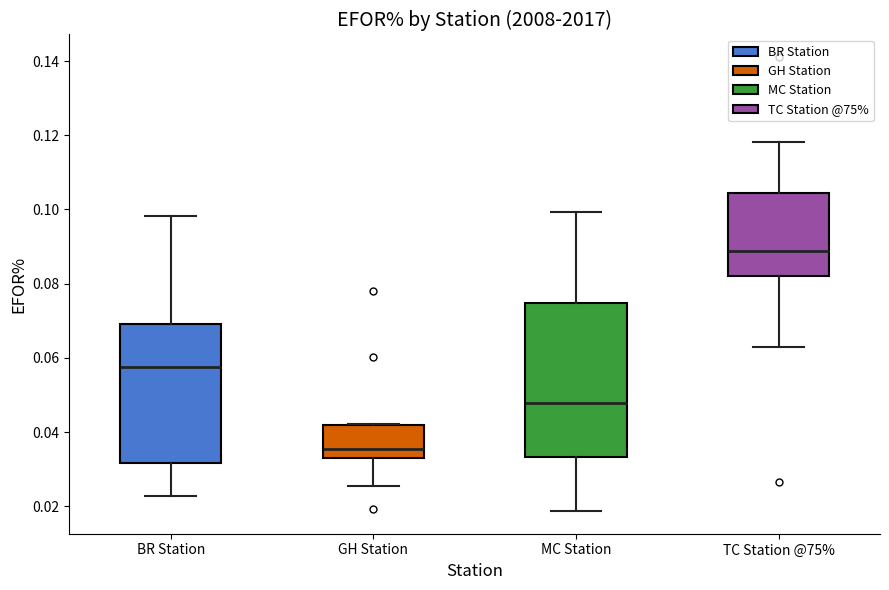

Where does the median line of the box for GH Station sit on the y-axis? The values are not printed on the chart, so give them approximately, as read against the axis.

0.036